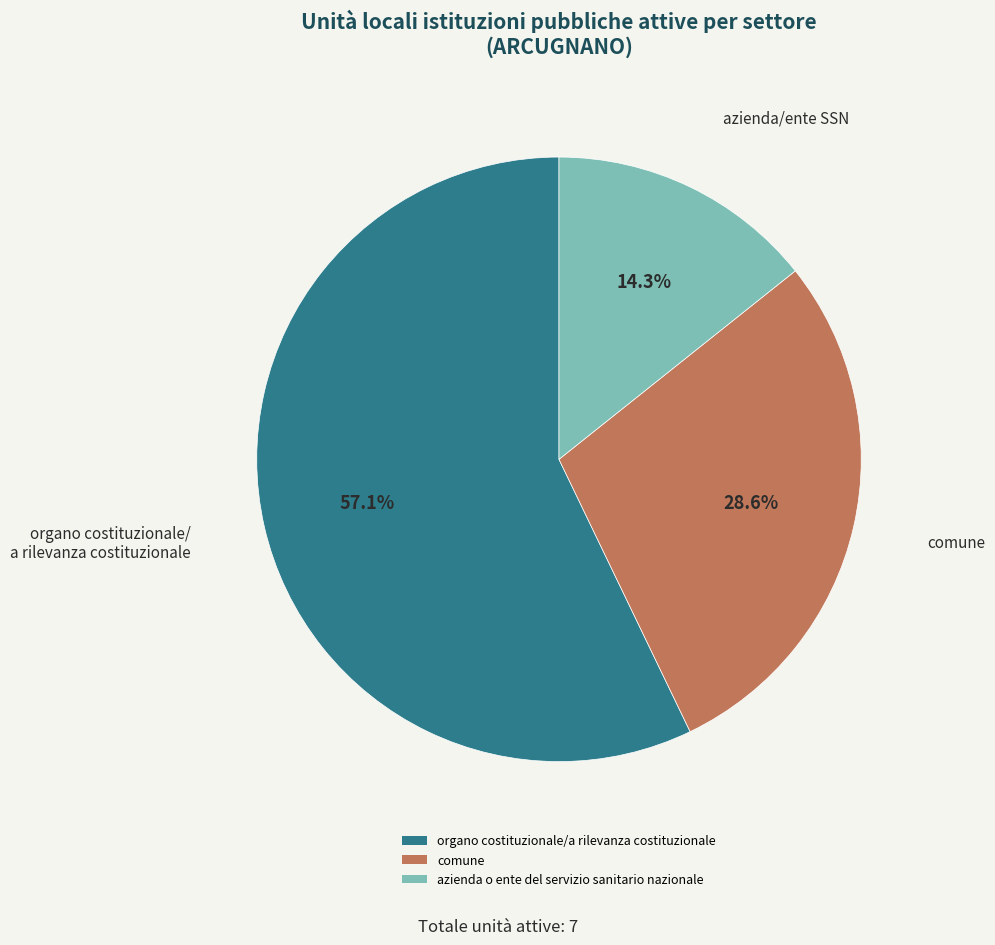

True or false: organo costituzionale/a rilevanza costituzionale accounts for 57% of the total.

True